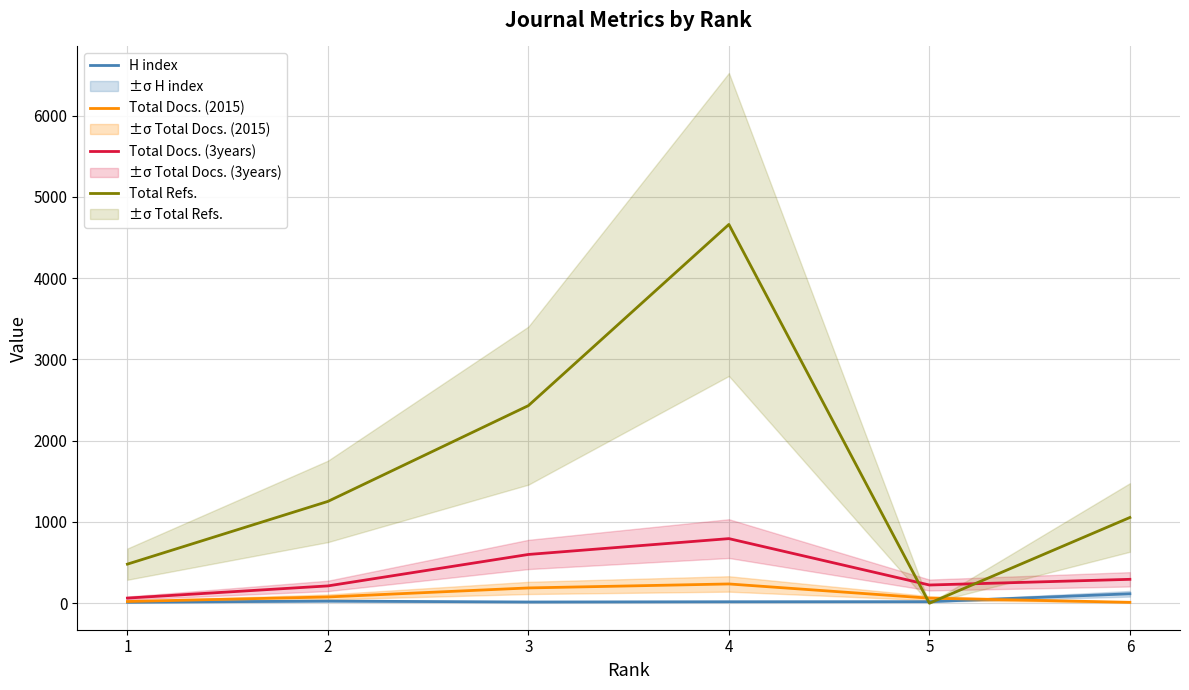

Reading left to right, extract all data points from this chart.

H index: 1=12	2=26	3=15	4=18	5=19	6=116
Total Docs. (2015): 1=21	2=77	3=188	4=237	5=62	6=11
Total Docs. (3years): 1=63	2=213	3=600	4=795	5=224	6=294
Total Refs.: 1=481	2=1253	3=2432	4=4662	5=0	6=1055